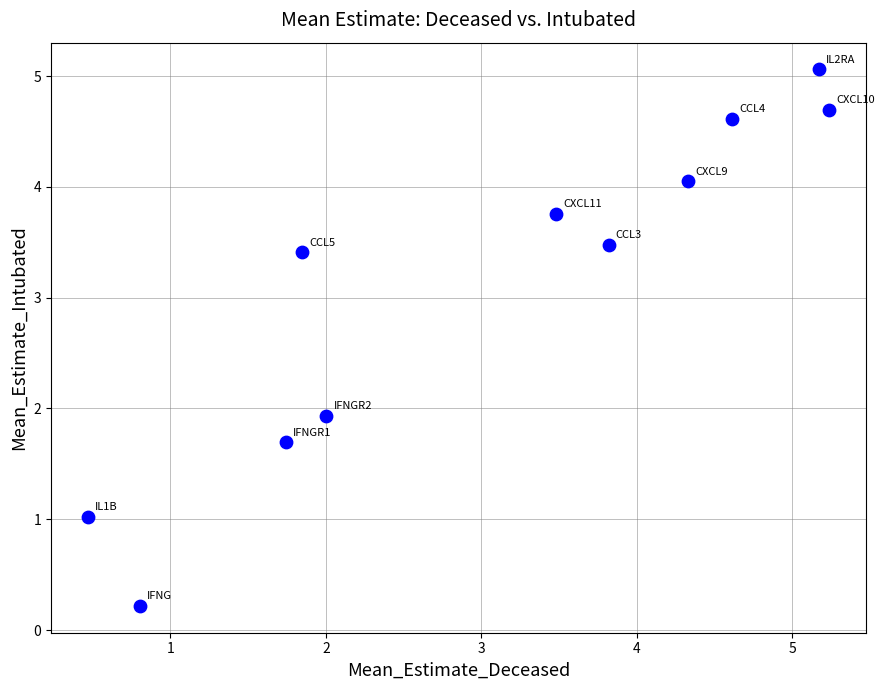

What is the average X value?

3.0